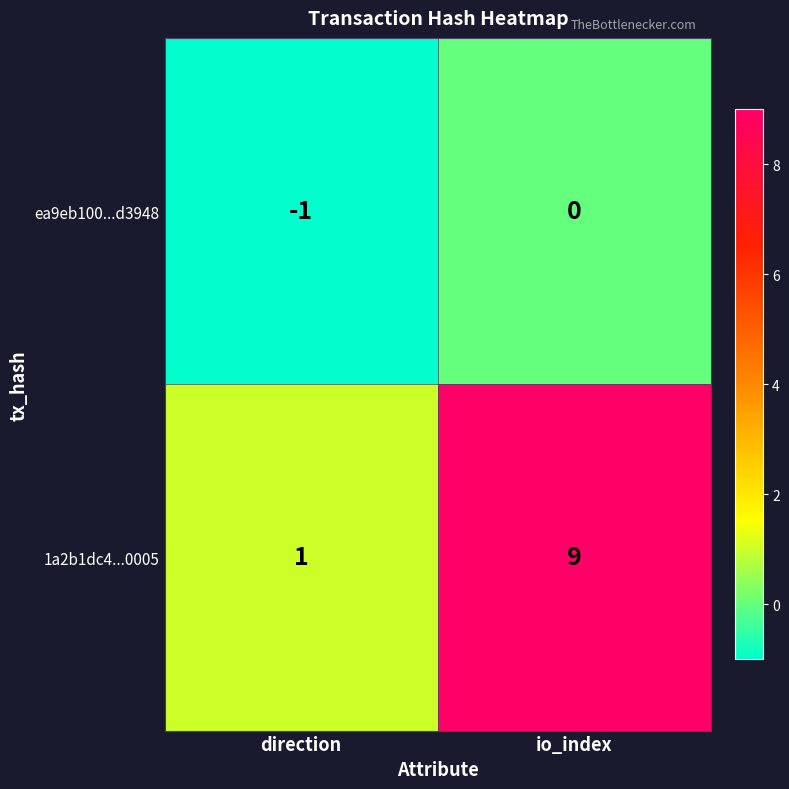

True or false: ea9eb100...d3948 has a value of -1 at io_index.

False